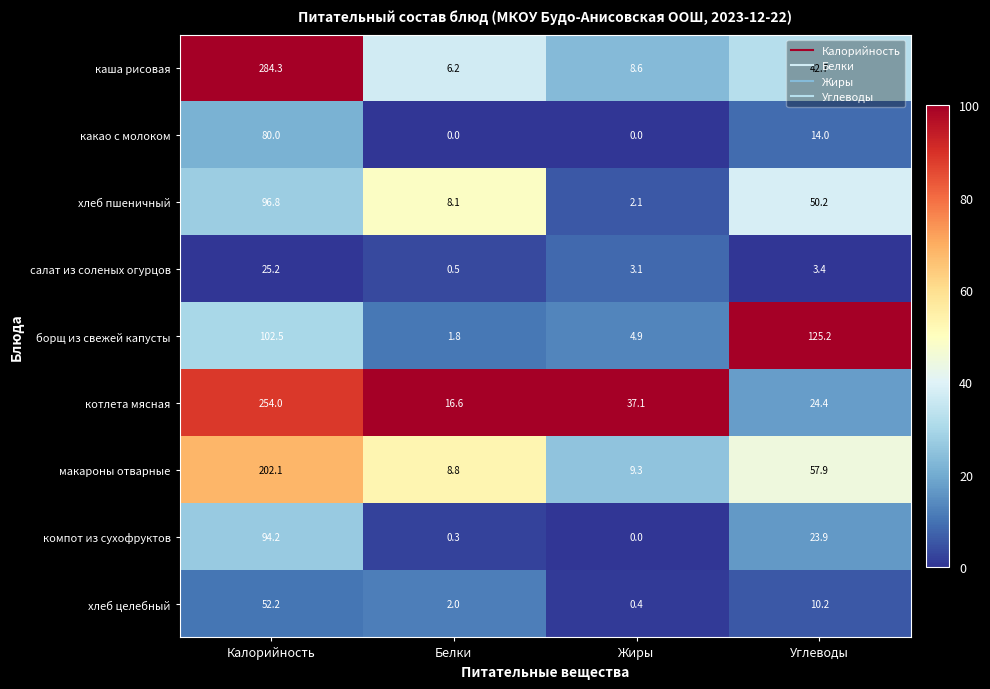

Which category has the highest value across all series?

Калорийность